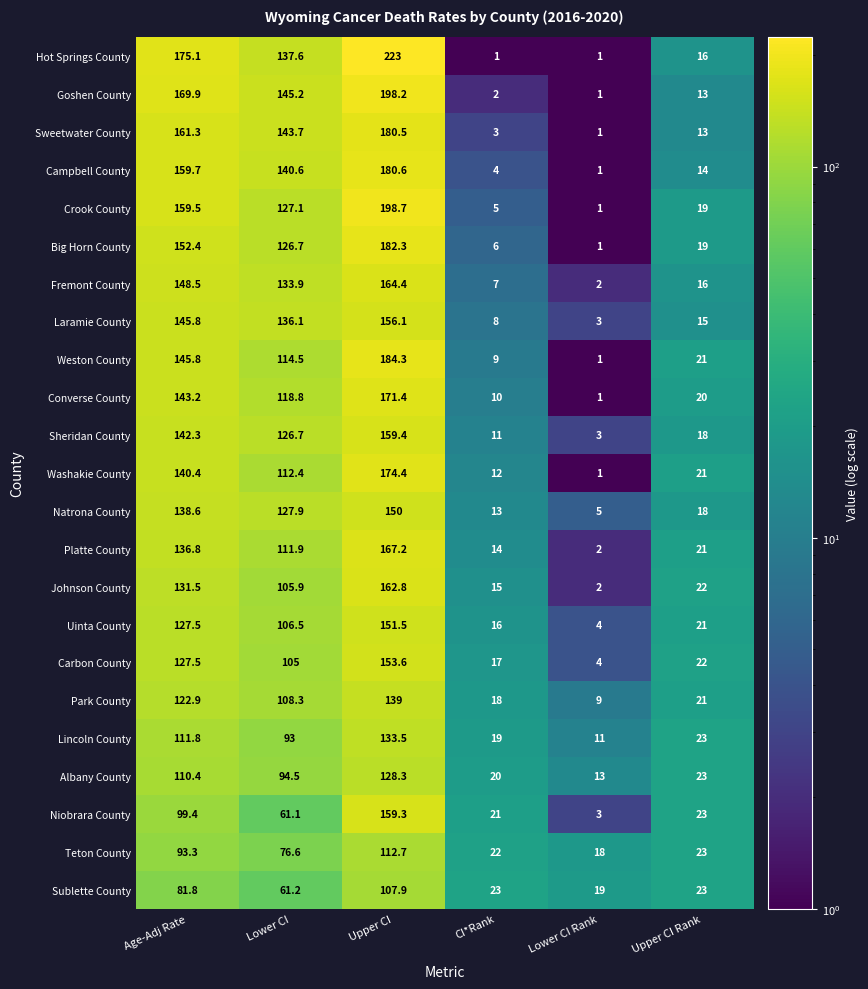

Which series has the widest spread of values?

Hot Springs County